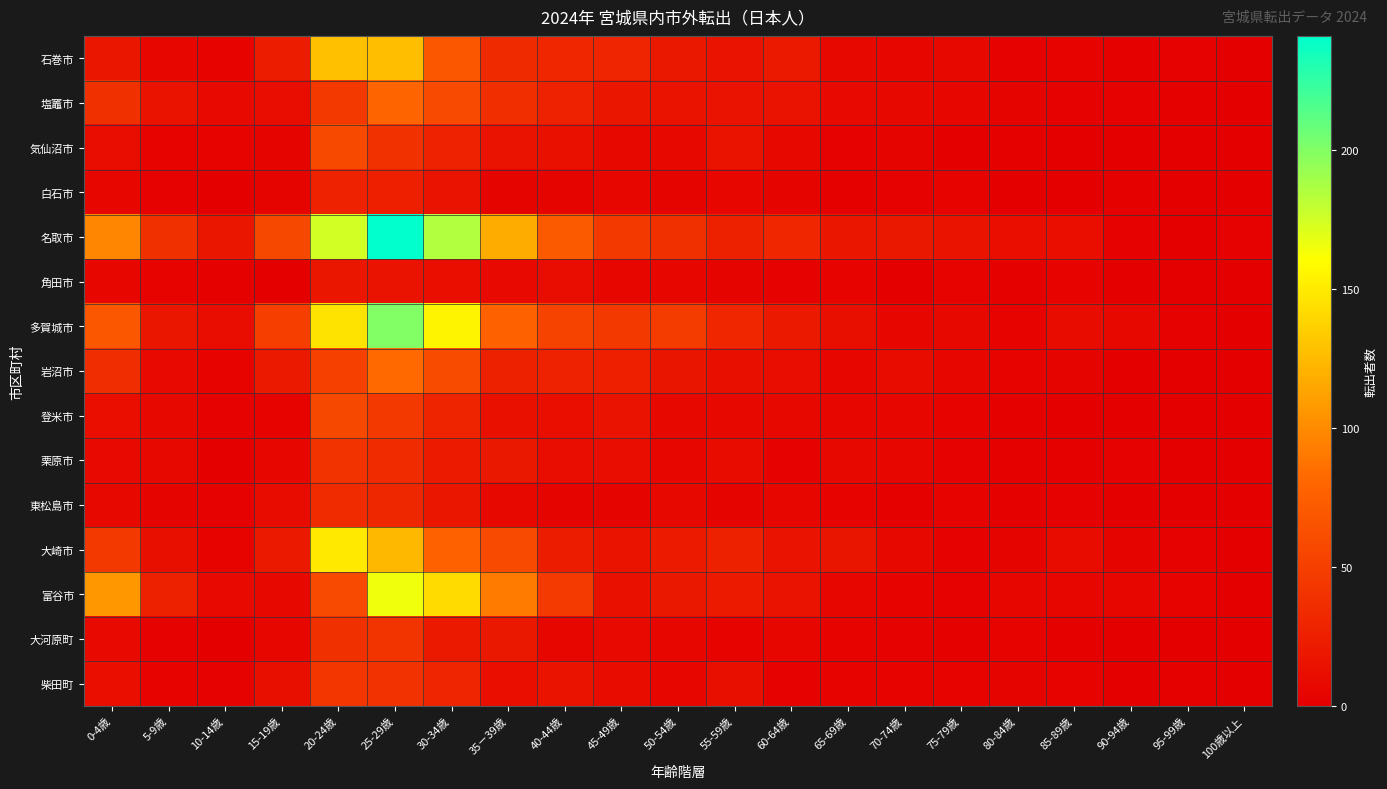

At how many categories does at least one series exceed 74?

5